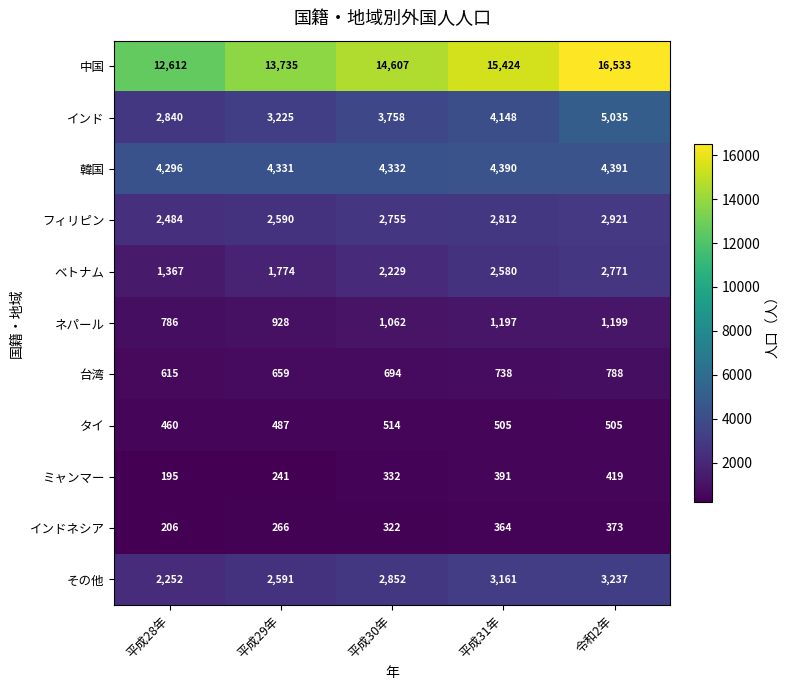

How many categories are shown in the chart?

5